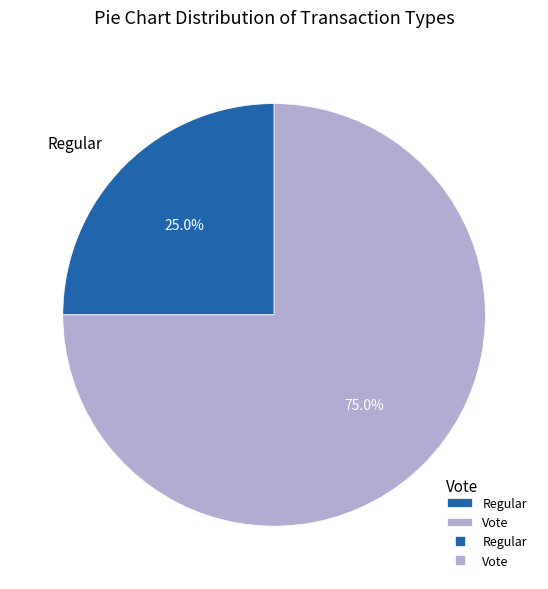

Count the number of slices in the pie.

2